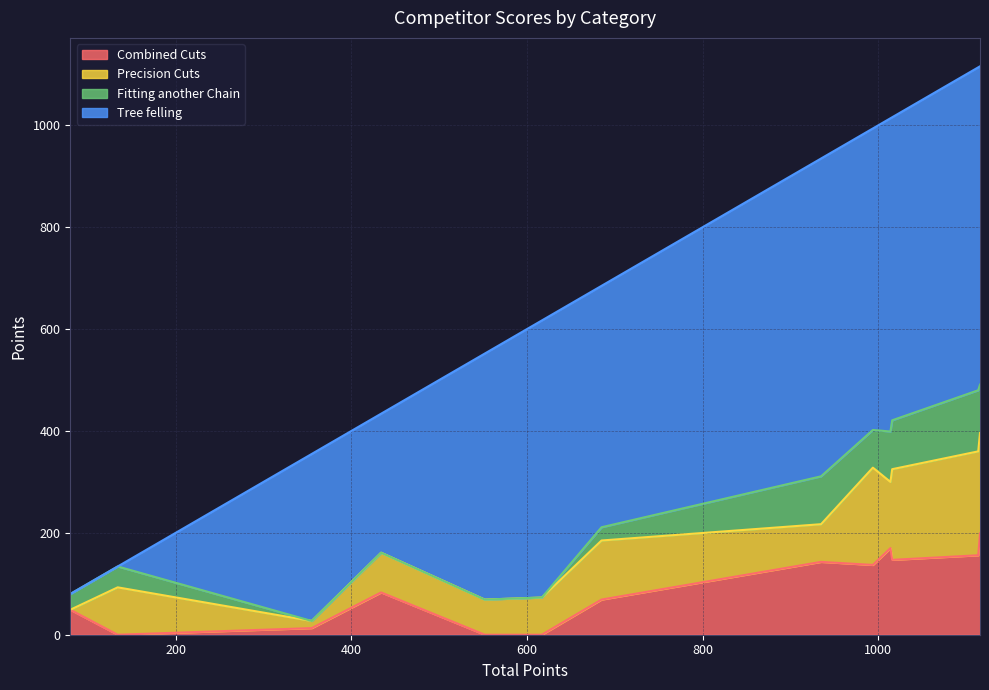

What is the difference between the Tree felling values at Gethin Hughes and Ceri Hughes?

32